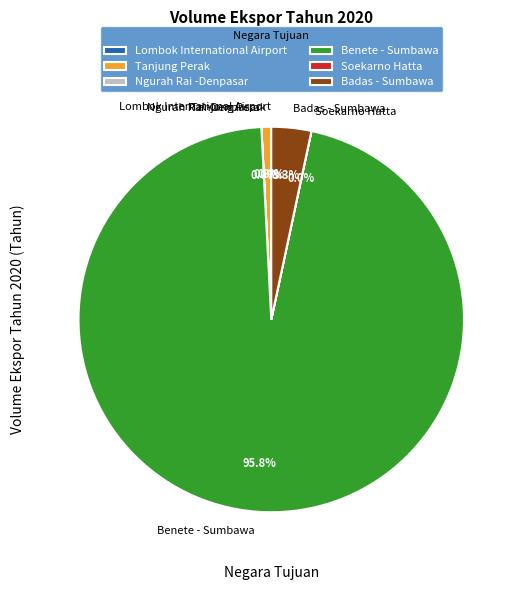

To the nearest percent, what is the average slice percentage?

17%